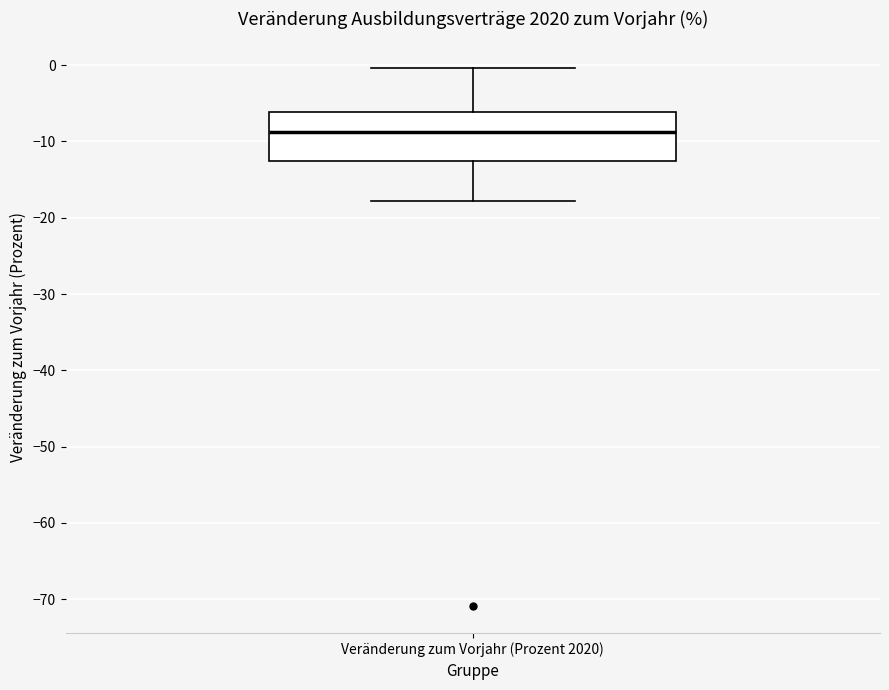

Transcribe this box plot: give where the median line is, the range the box spans, and where the two whiskers end, as read against the y-axis. The values are not printed on the chart, so give them approximately, as read against the axis.

median -9, box -13 to -6, whiskers -18 to 0